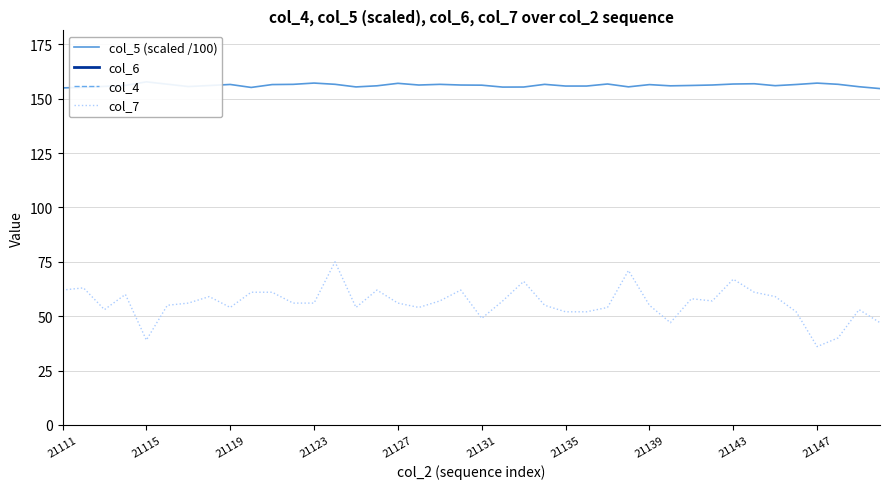

Is it true that col_7 equals 62.0 at 15?

True